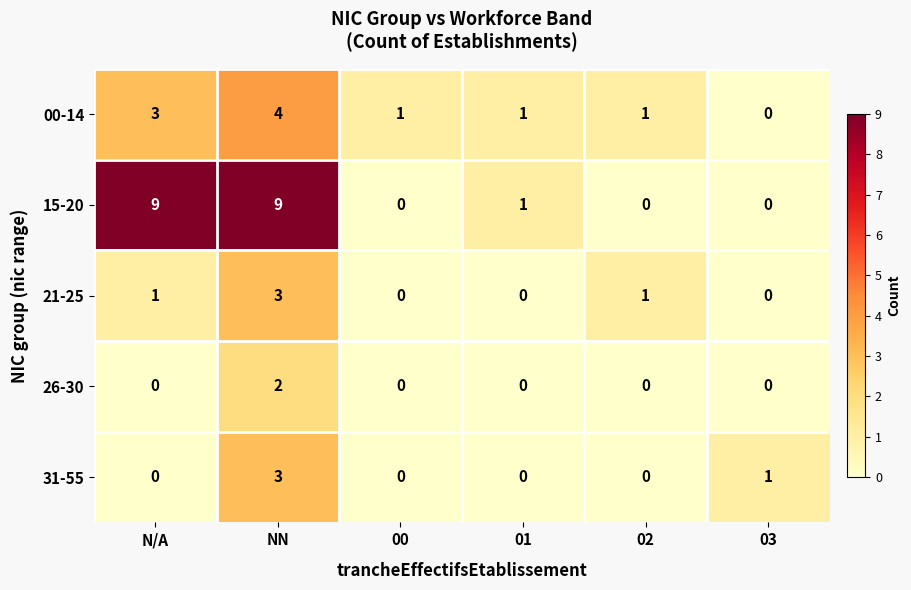

At which category is the sum across all series the highest?

NN